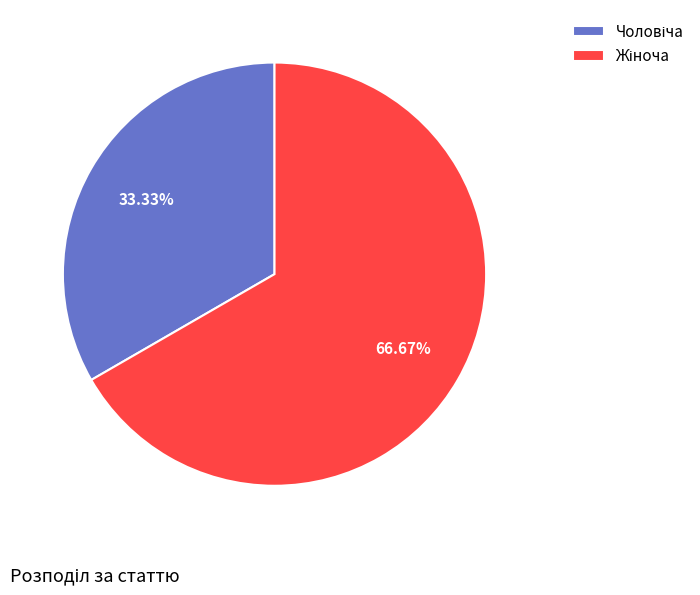

Is there any slice that represents more than half of the pie?

Yes